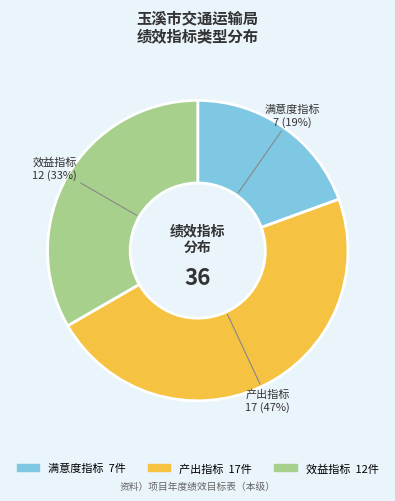

To the nearest percent, what is the average slice percentage?

33%